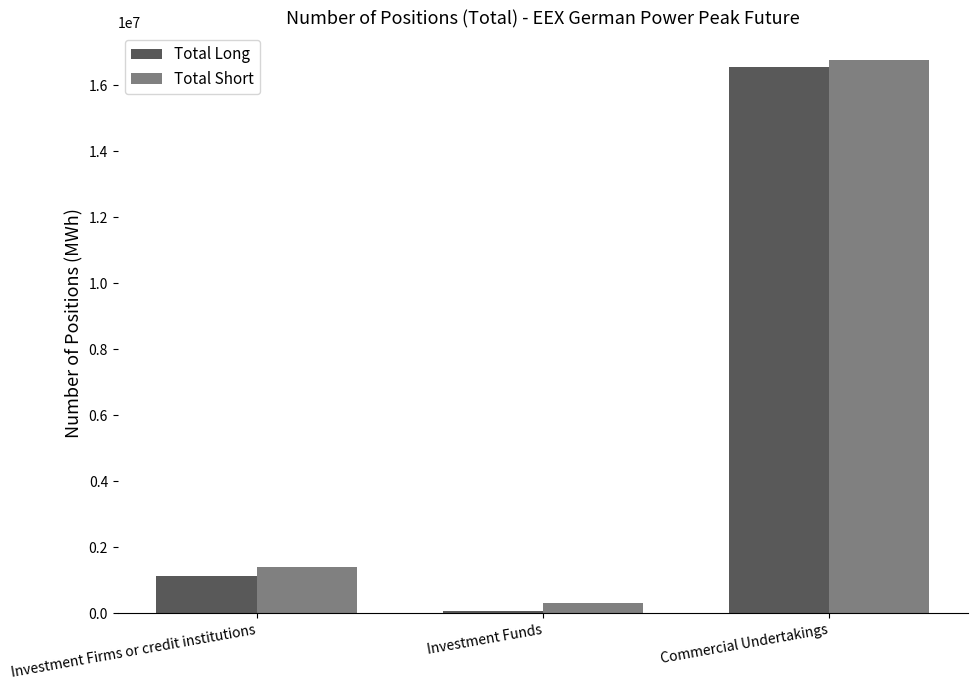

What position from the right is Investment Funds?

2